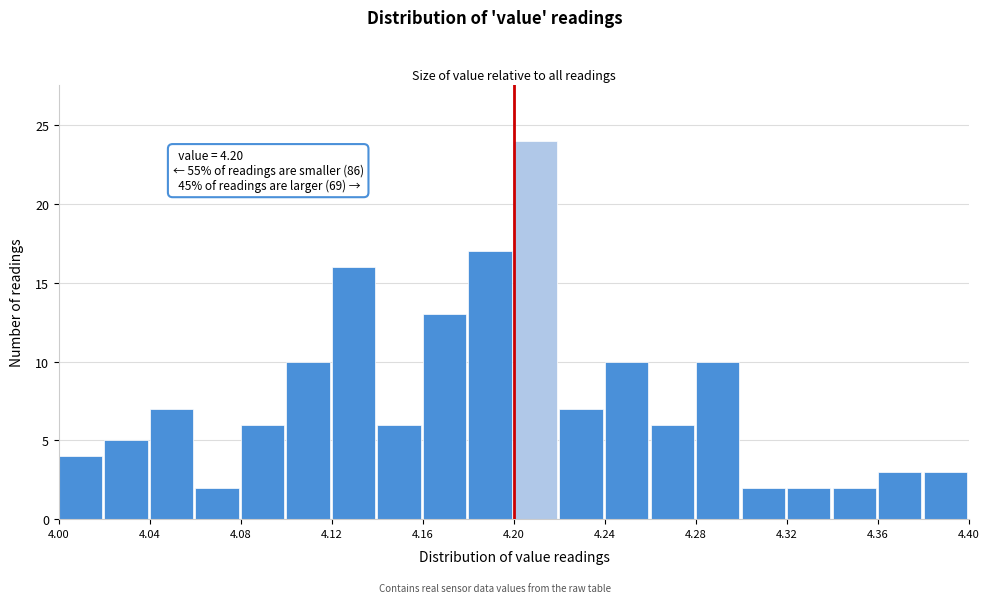

Which range on the x-axis has the tallest bar?

4.20 to 4.22